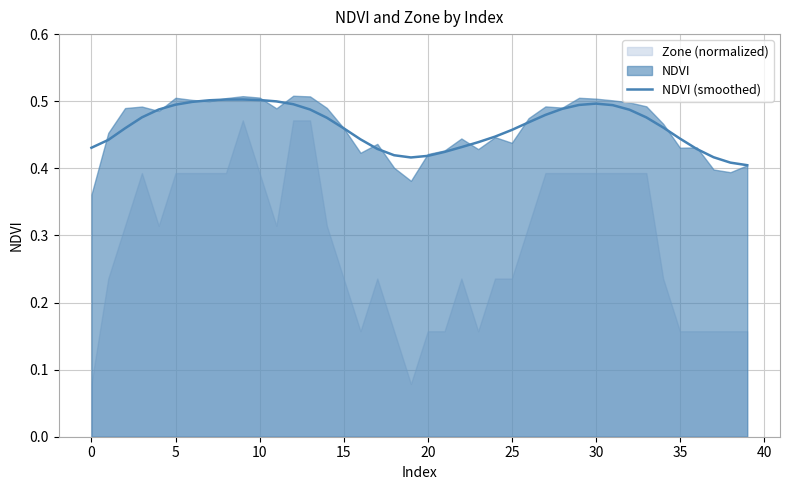

What is the difference between the second highest and second lowest values?

0.1